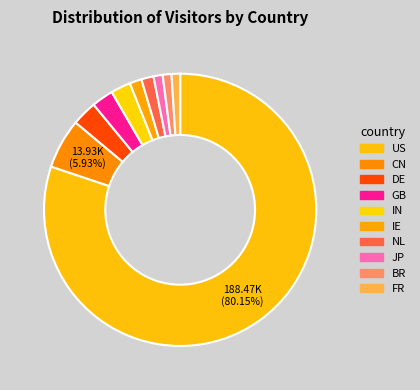

Count the number of slices in the pie.

10